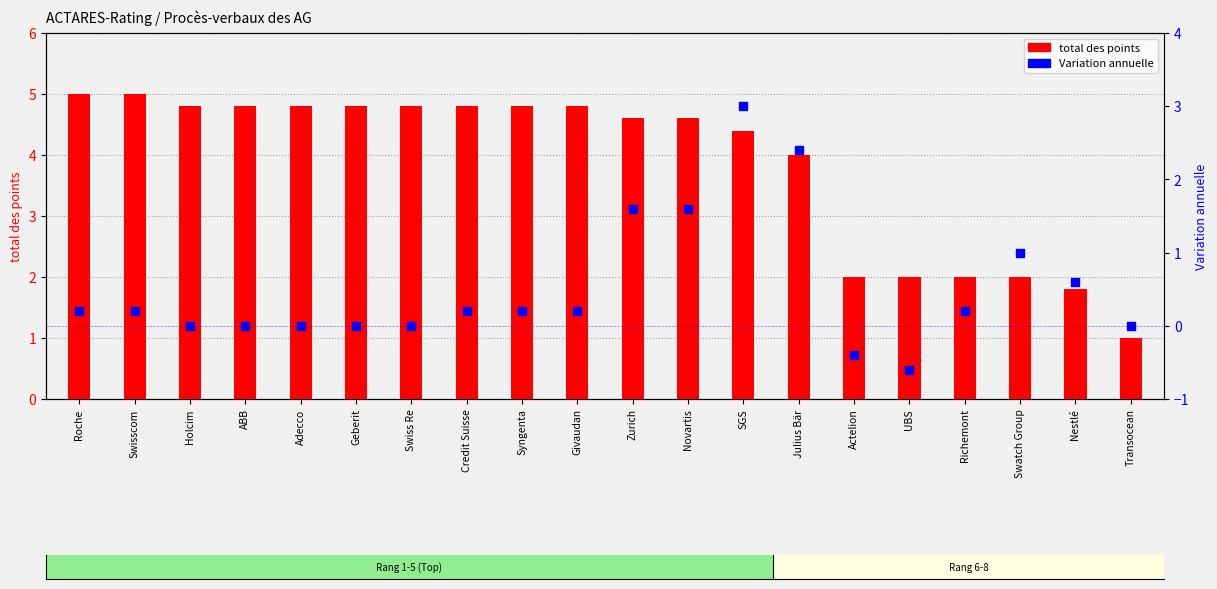

Is the value of Variation annuelle at Richemont greater than the value of total des points at Swisscom?

No